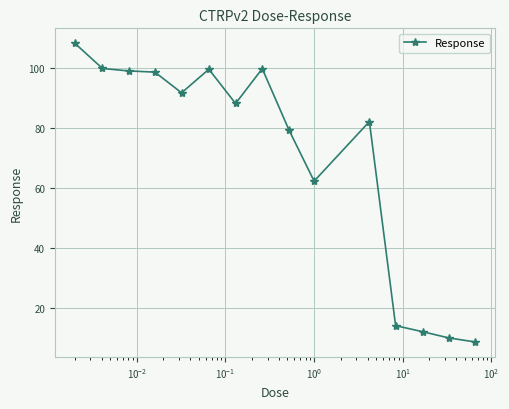

What is the maximum value shown in the chart?

108.1